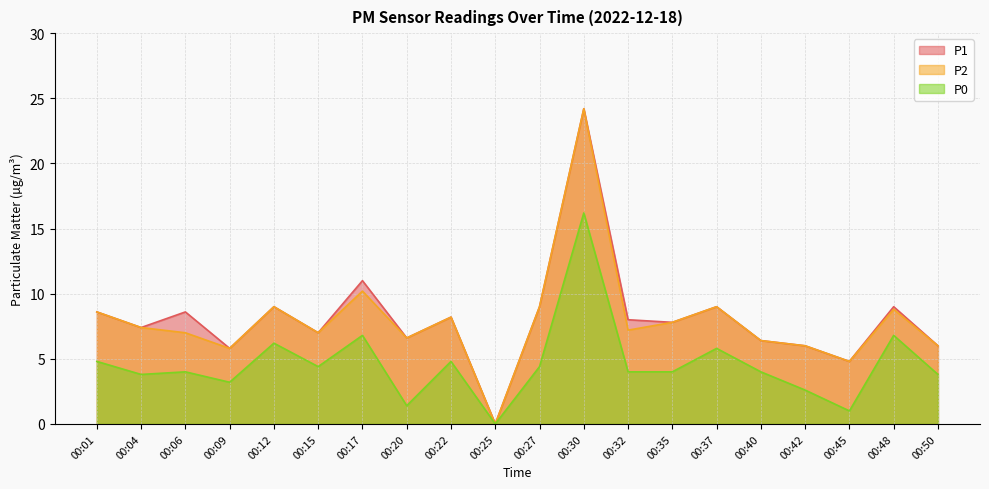

What is the value of the P2 point at the 13th from the left?

7.2